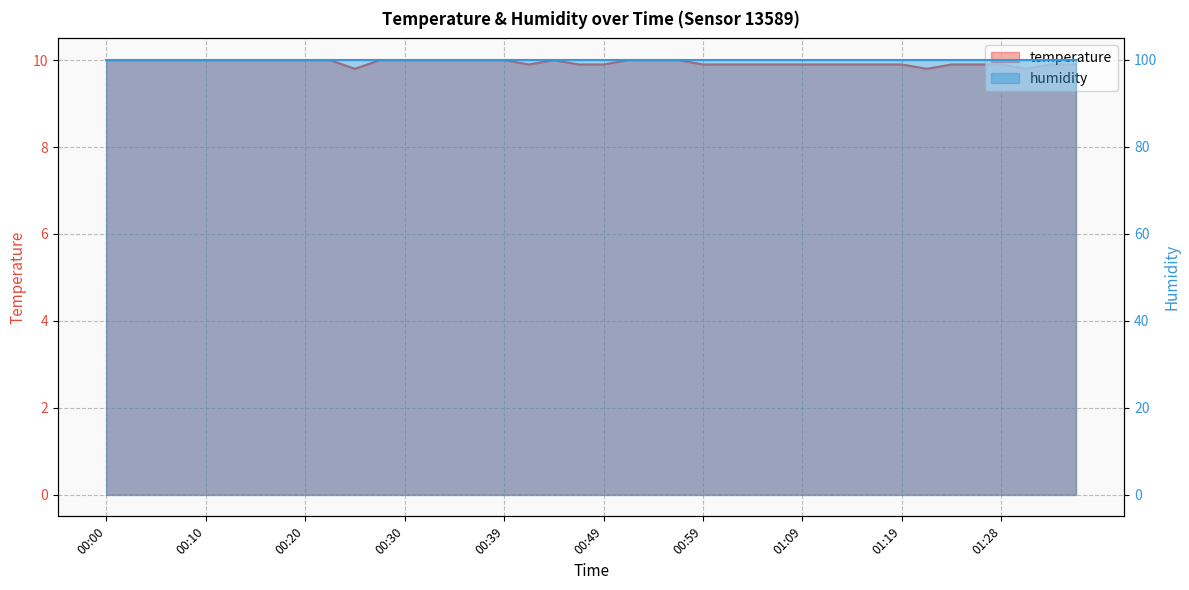

Is it true that the value at 01:04 is 4.7?

False